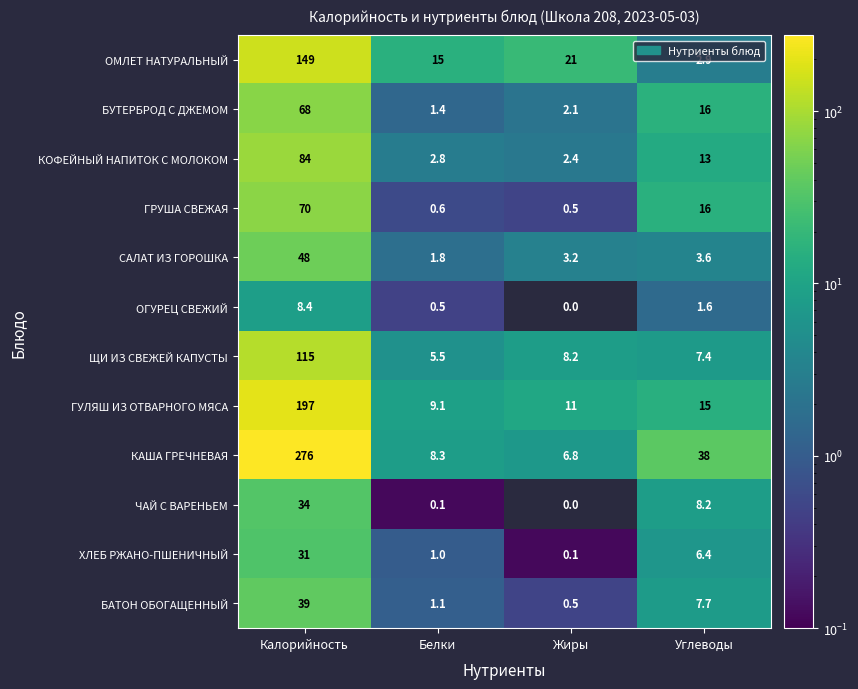

What is the total value across all series at Белки?

47.2